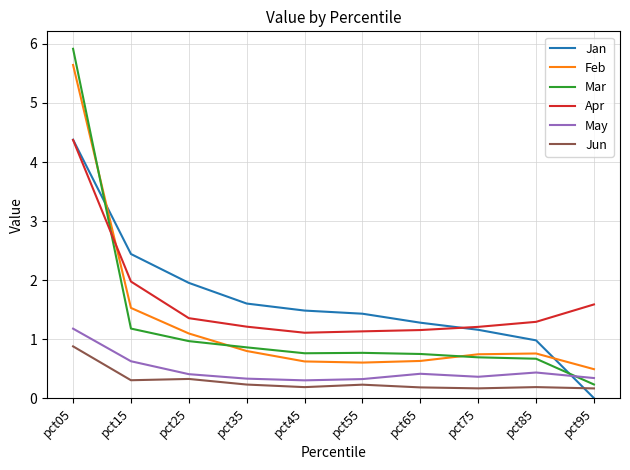

Is this an area chart (filled region under the line)?

No